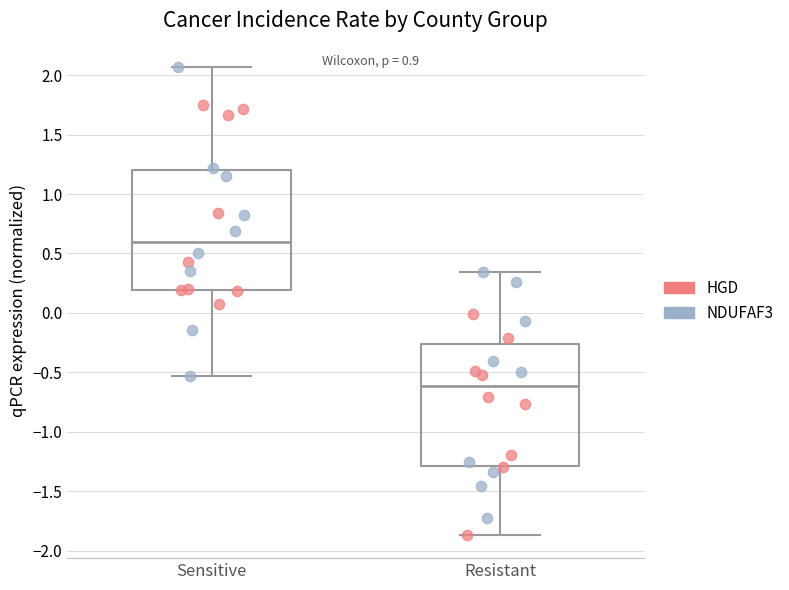

Reading left to right, transcribe this box plot: for each box, give where its median line is, the range the box spans, and where its two whiskers end, as read against the y-axis. The values are not printed on the chart, so give them approximately, as read against the axis.

Sensitive: median 0.60, box 0.20 to 1.20, whiskers -0.55 to 2.05
Resistant: median -0.60, box -1.30 to -0.25, whiskers -1.85 to 0.35